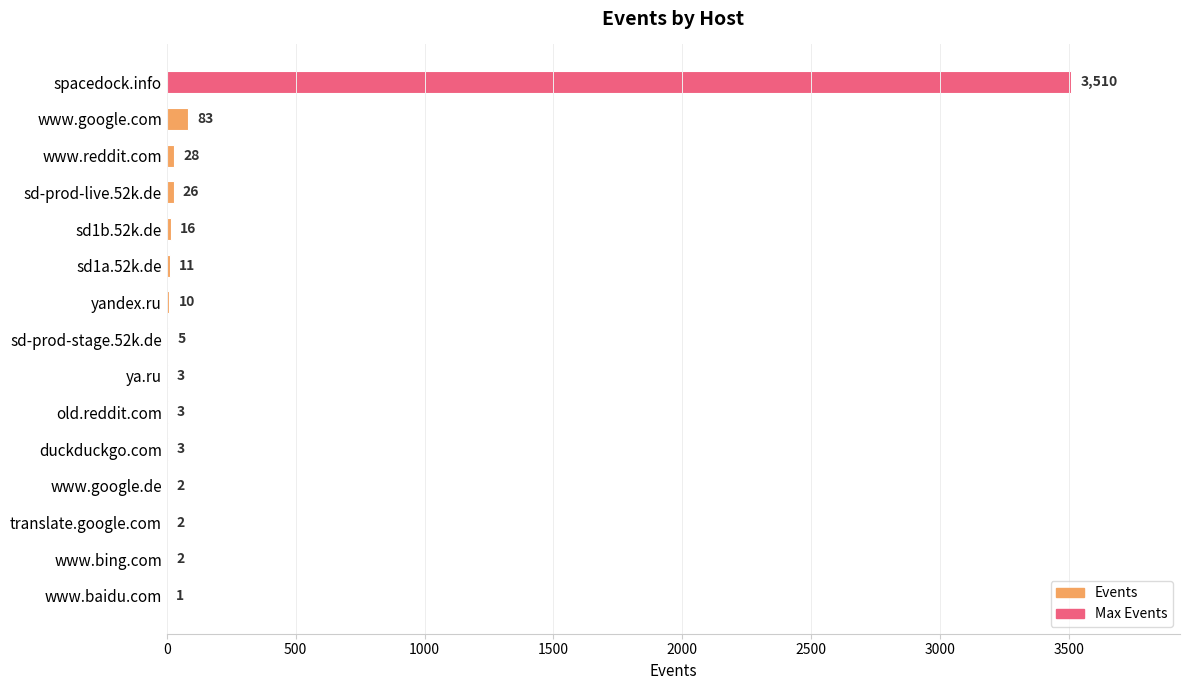

Which category has the highest value across all series?

spacedock.info